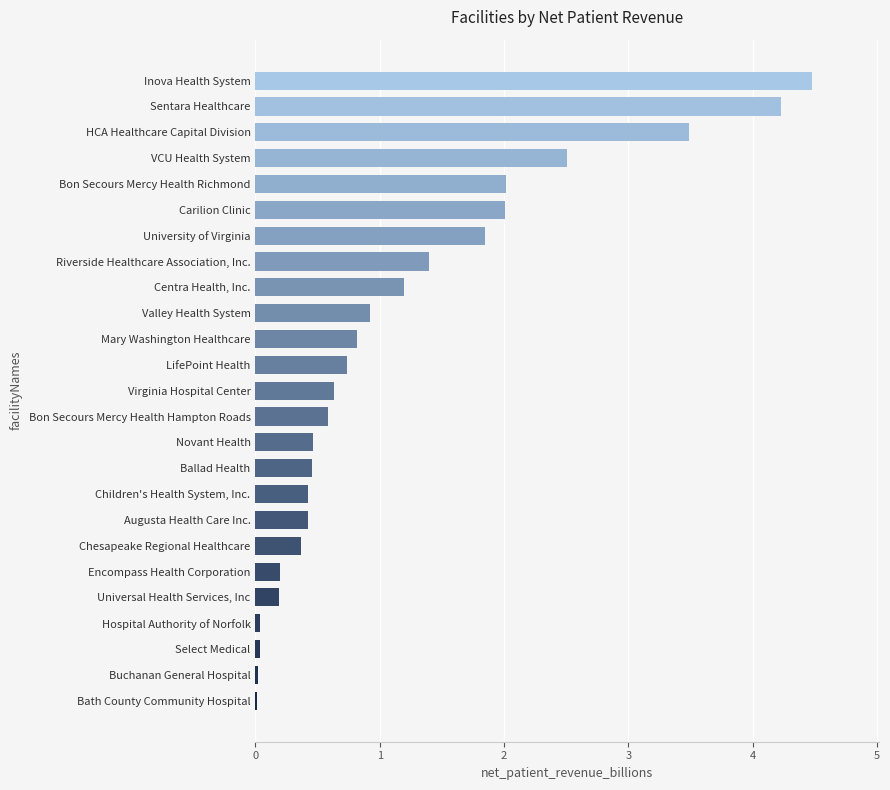

List the labels in order of value, largest first.

Inova Health System, Sentara Healthcare, HCA Healthcare Capital Division, VCU Health System, Bon Secours Mercy Health Richmond, Carilion Clinic, University of Virginia, Riverside Healthcare Association, Inc., Centra Health, Inc., Valley Health System, Mary Washington Healthcare, LifePoint Health, Virginia Hospital Center, Bon Secours Mercy Health Hampton Roads, Novant Health, Ballad Health, Children's Health System, Inc., Augusta Health Care Inc., Chesapeake Regional Healthcare, Encompass Health Corporation, Universal Health Services, Inc, Hospital Authority of Norfolk, Select Medical, Buchanan General Hospital, Bath County Community Hospital